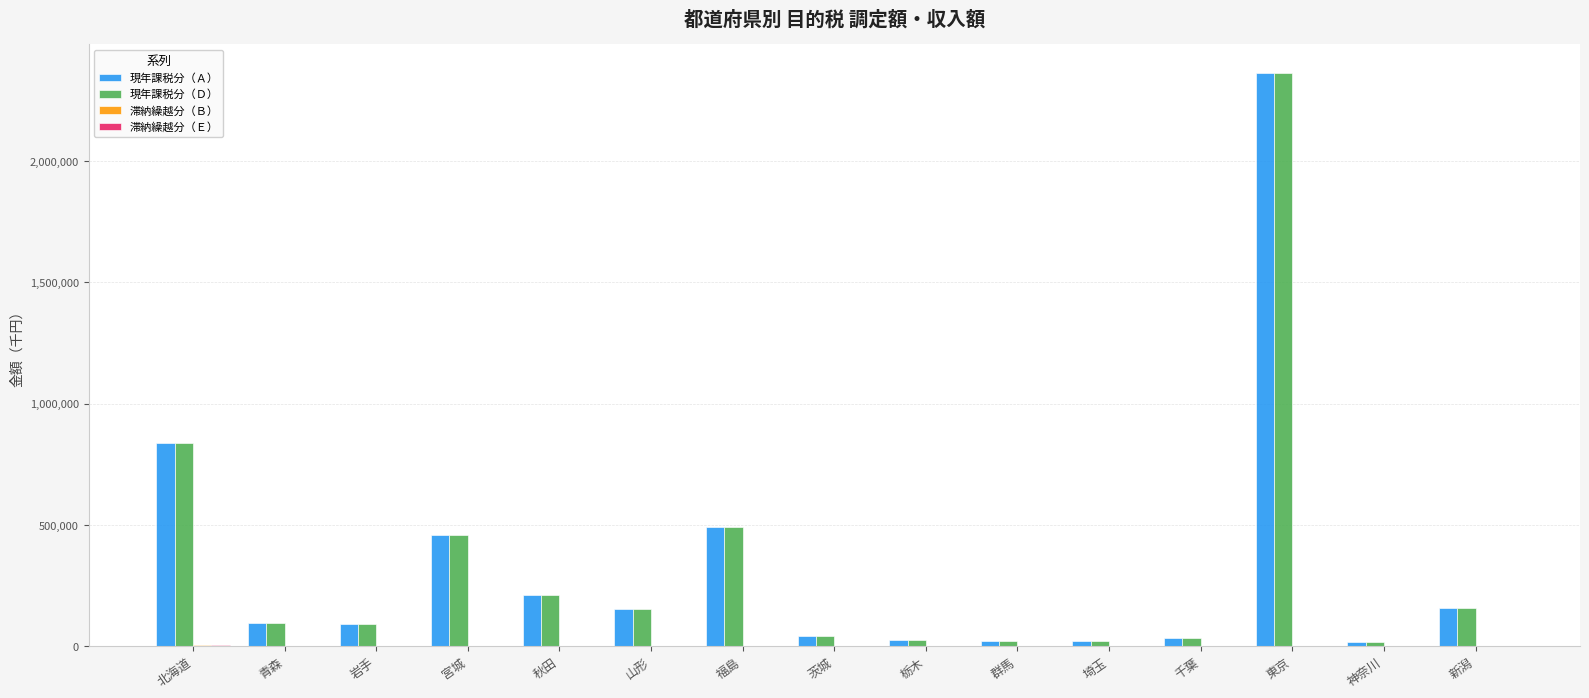

How many groups of bars are there?

15